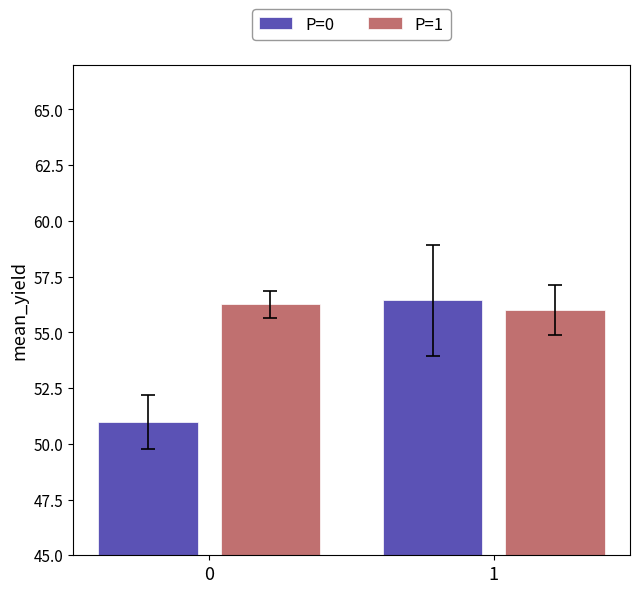

Rank the series at 0 from highest to lowest value.

P=1, P=0